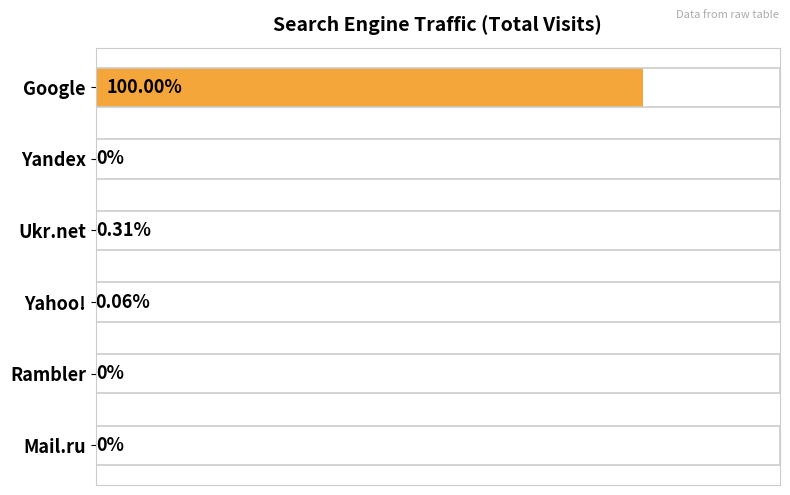

Where is the data nearest to the value 798?

Ukr.net